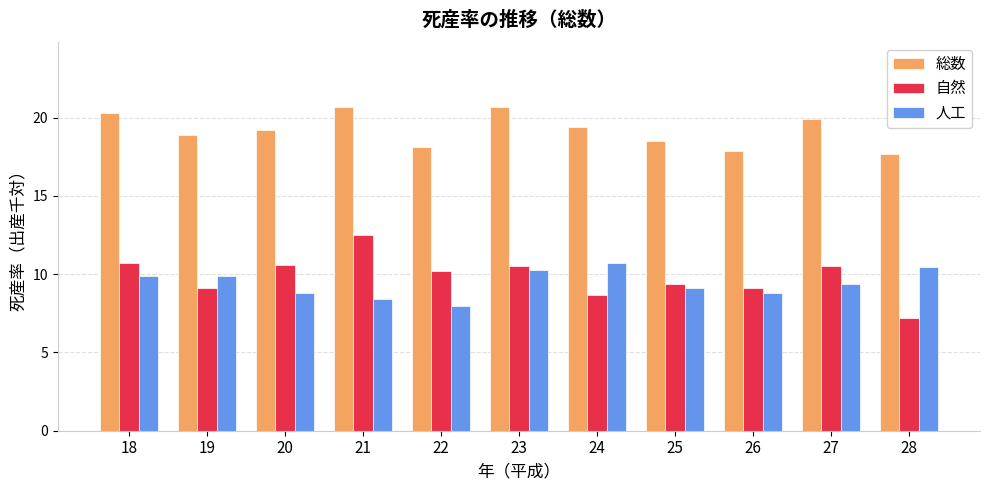

How many values in the 人工 series exceed 9?

7